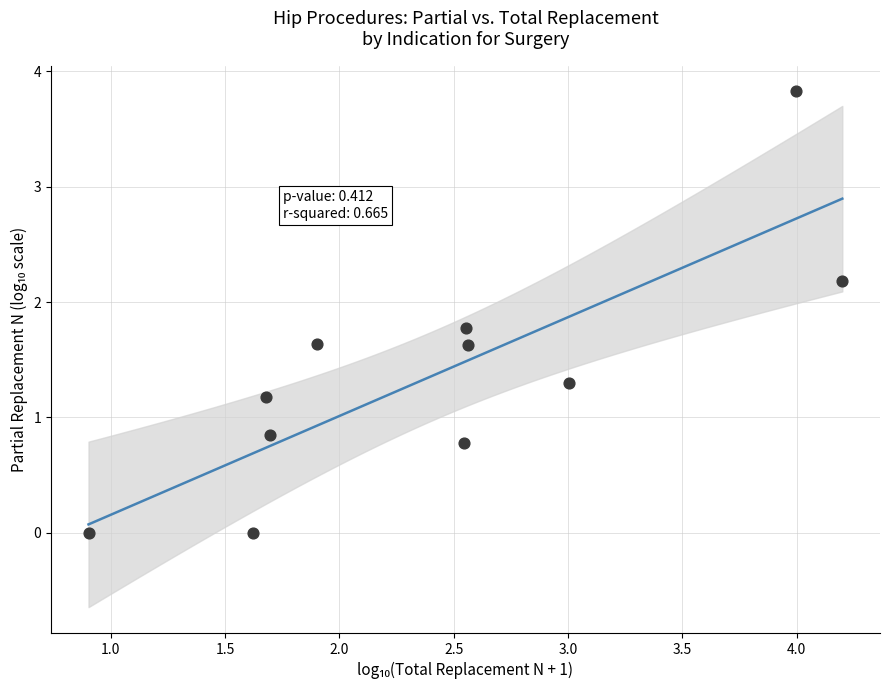

What is the average Y value?

1.4